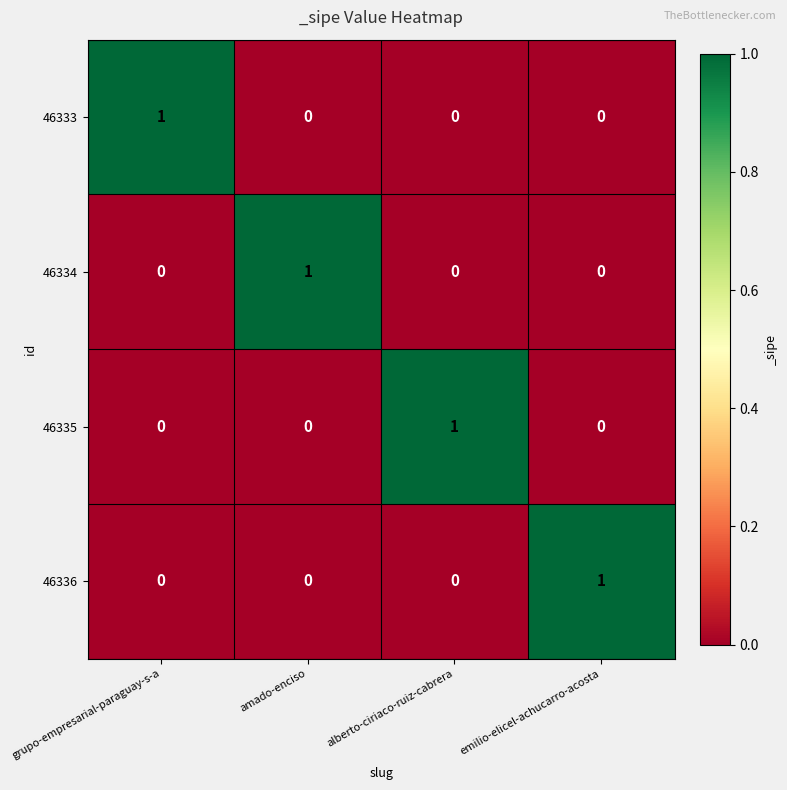

Reading left to right, what are all the values shown in this chart?

46333: grupo-empresarial-paraguay-s-a=1	amado-enciso=0	alberto-ciriaco-ruiz-cabrera=0	emilio-elicel-achucarro-acosta=0
46334: grupo-empresarial-paraguay-s-a=0	amado-enciso=1	alberto-ciriaco-ruiz-cabrera=0	emilio-elicel-achucarro-acosta=0
46335: grupo-empresarial-paraguay-s-a=0	amado-enciso=0	alberto-ciriaco-ruiz-cabrera=1	emilio-elicel-achucarro-acosta=0
46336: grupo-empresarial-paraguay-s-a=0	amado-enciso=0	alberto-ciriaco-ruiz-cabrera=0	emilio-elicel-achucarro-acosta=1